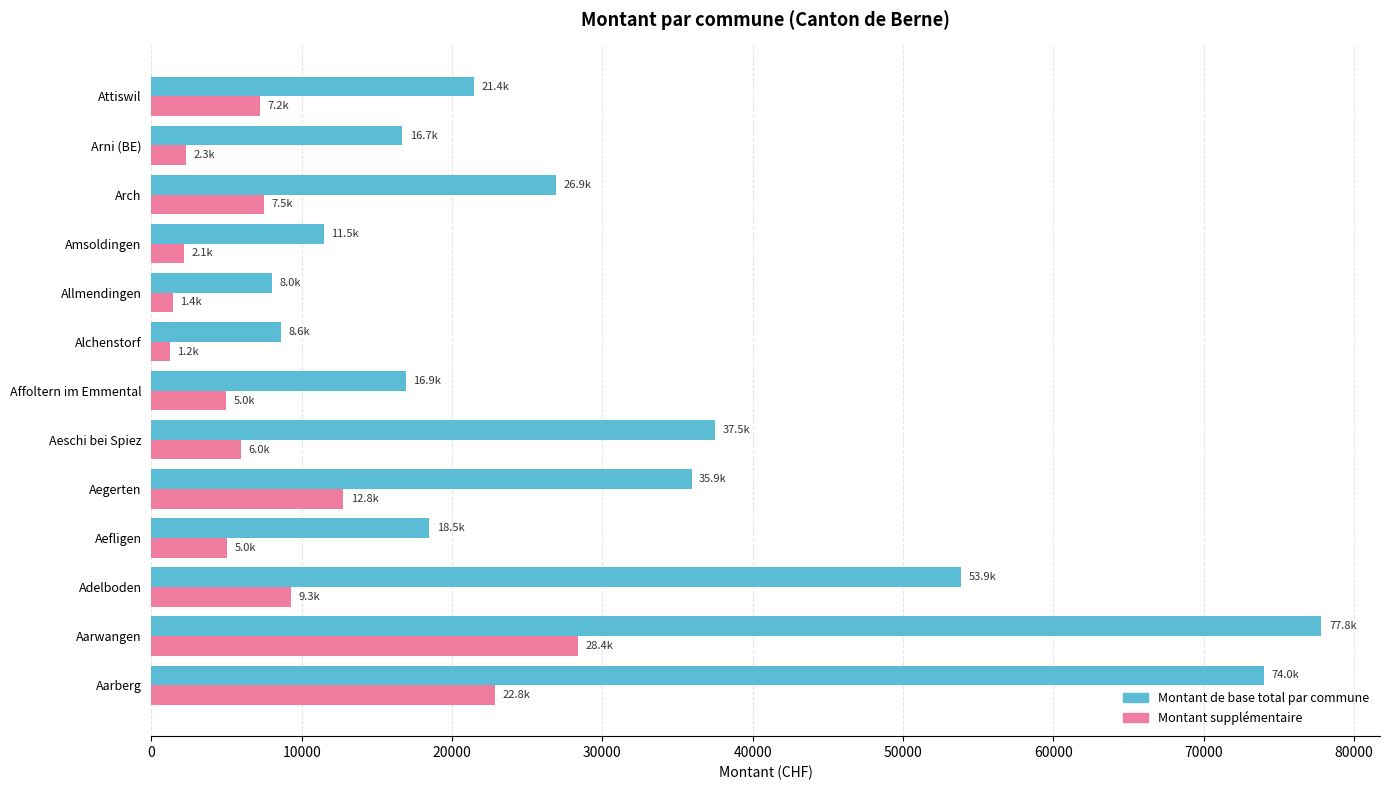

Rank the series by their average value, from lowest to highest.

Montant supplémentaire, Montant de base total par commune